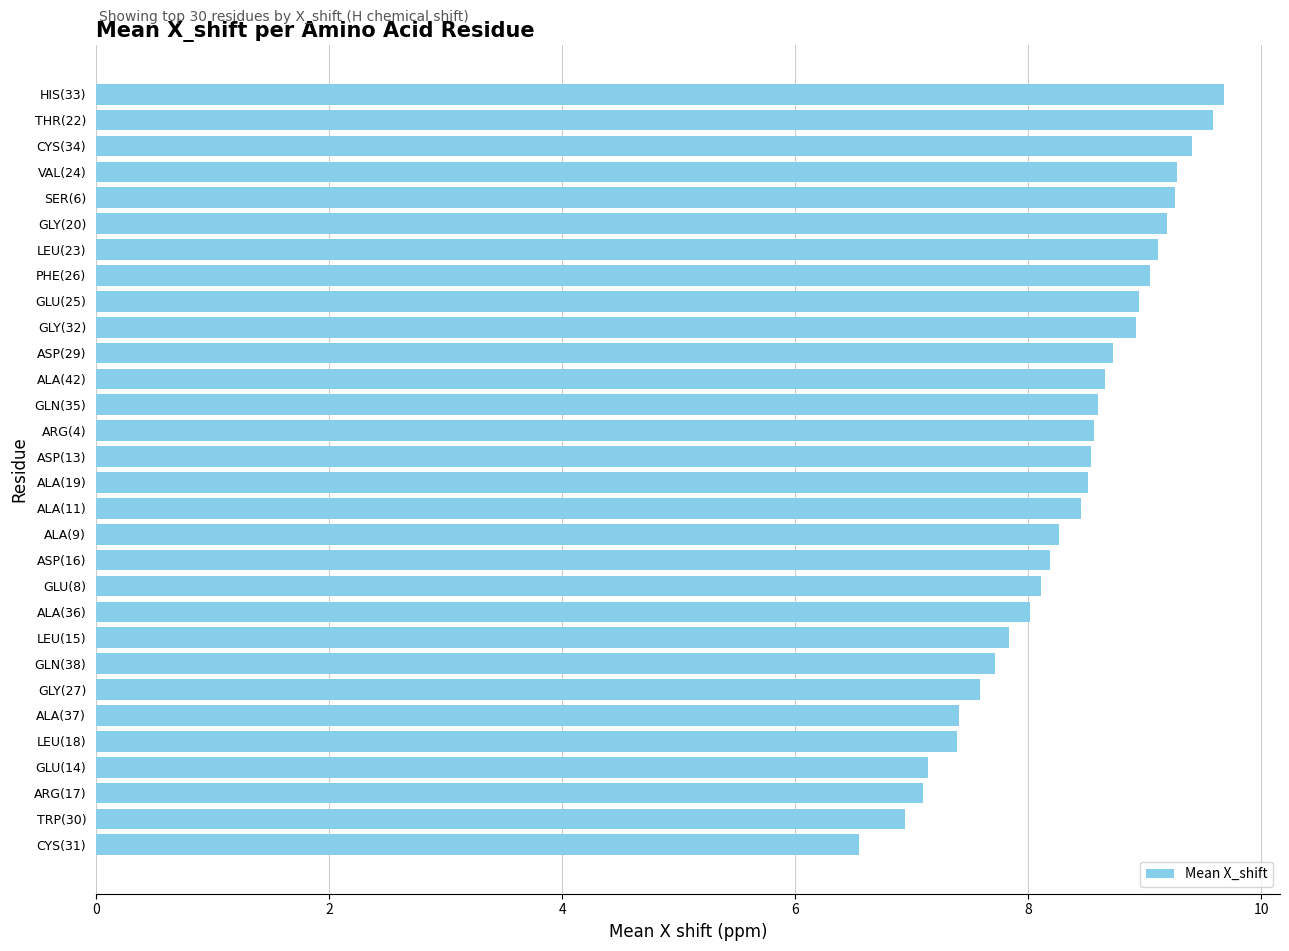

How many distinct data groups are displayed?

1